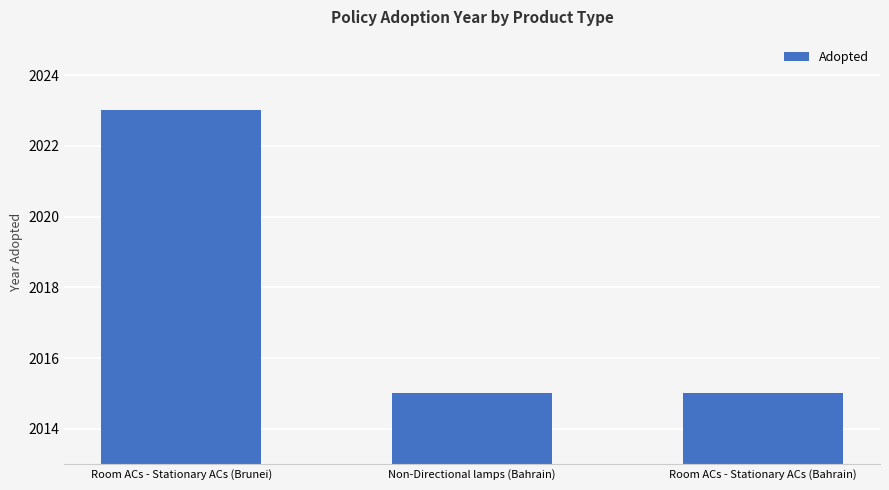

Reading right to left, what are all the values shown in this chart?

2015	2015	2023